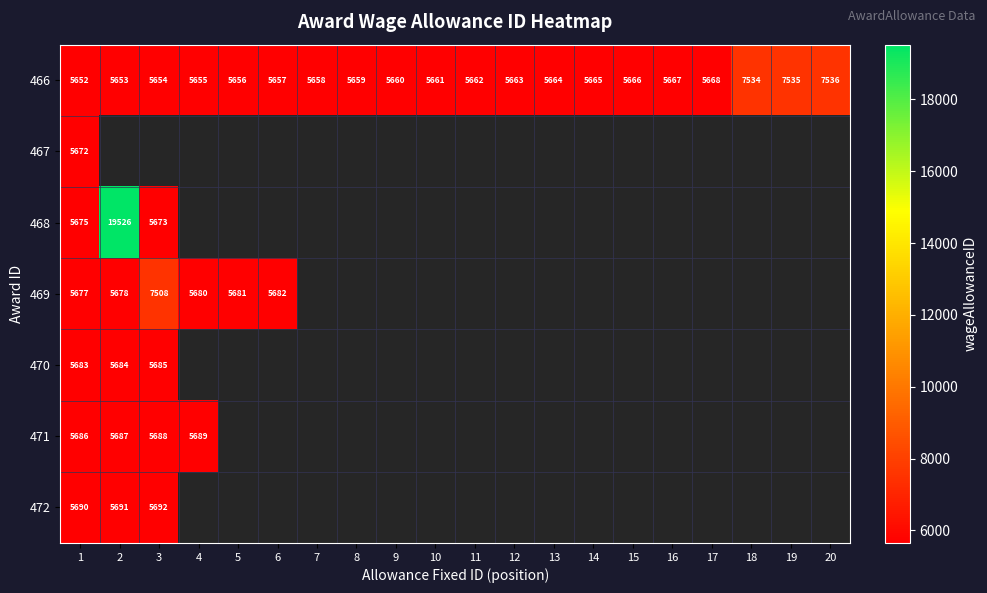

Where is 466 nearest to the value 6594?

17